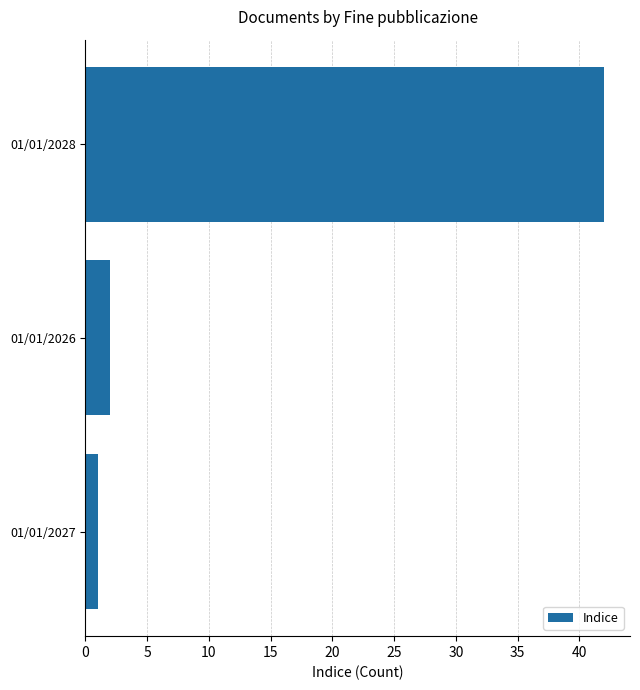

Rank the categories by value from highest to lowest.

01/01/2028, 01/01/2026, 01/01/2027